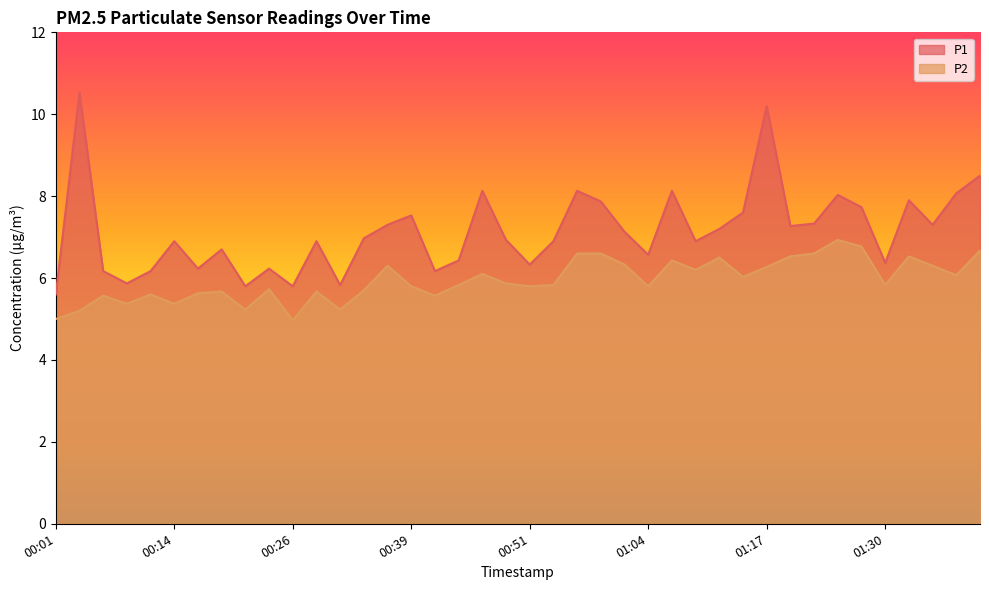

Reading left to right, extract all data points from this chart.

P1: 5.6	10.5	6.2	5.9	6.2	6.9	6.2	6.7	5.8	6.2	5.8	6.9	5.8	7.0	7.3	7.5	6.2	6.4	8.1	6.9	6.3	6.9	8.1	7.9	7.1	6.6	8.1	6.9	7.2	7.6	10.2	7.3	7.3	8.0	7.7	6.4	7.9	7.3	8.1	8.5
P2: 5.0	5.2	5.6	5.4	5.6	5.4	5.6	5.7	5.2	5.7	5.0	5.7	5.2	5.7	6.3	5.8	5.6	5.8	6.1	5.9	5.8	5.8	6.6	6.6	6.3	5.8	6.4	6.2	6.5	6.0	6.3	6.5	6.6	6.9	6.8	5.8	6.5	6.3	6.1	6.7